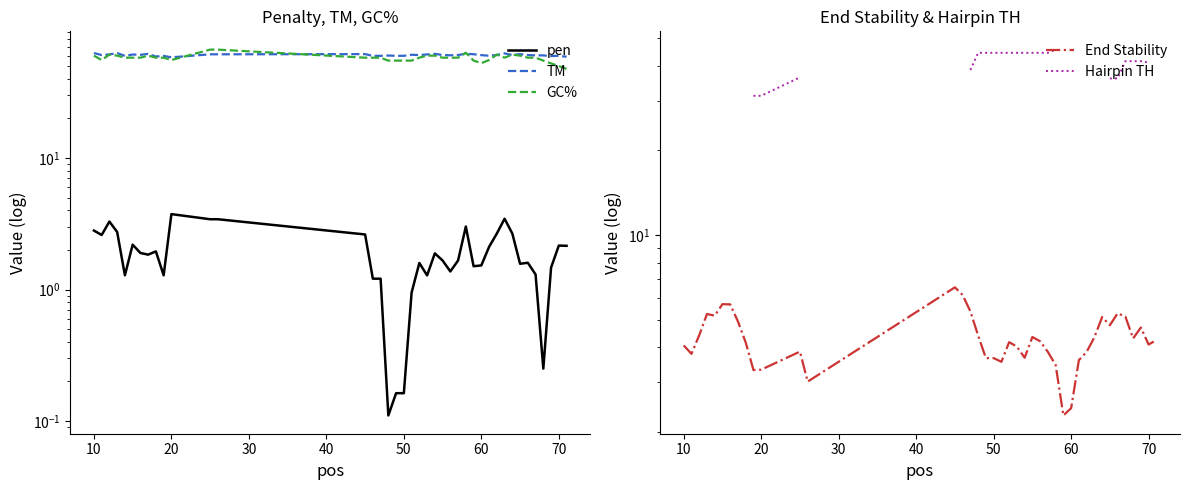

Is the value of Hairpin TH at 14 greater than the value of End Stability at 20?

No